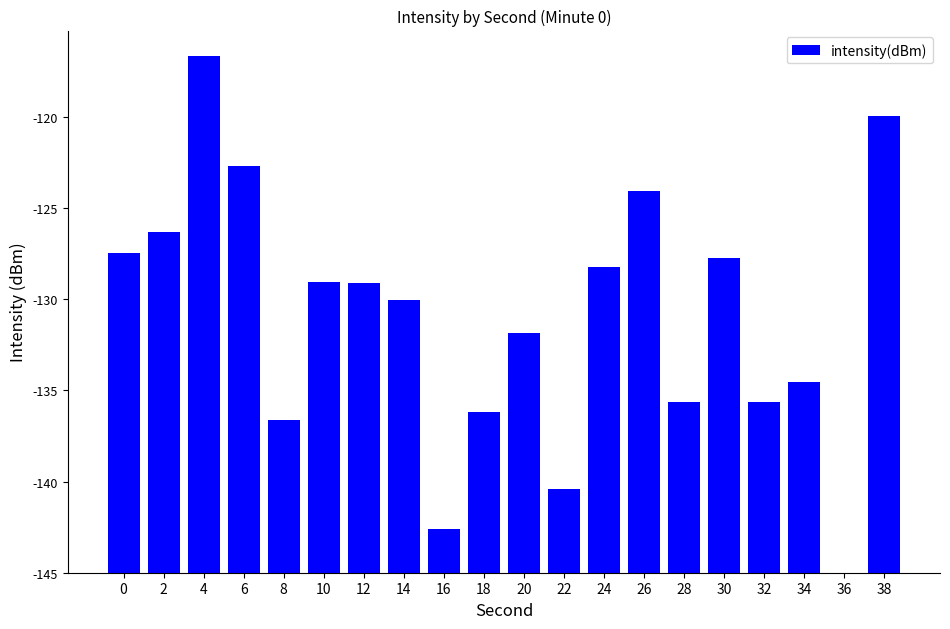

The chart shows a value of 40.6 at 38. True or false?

False